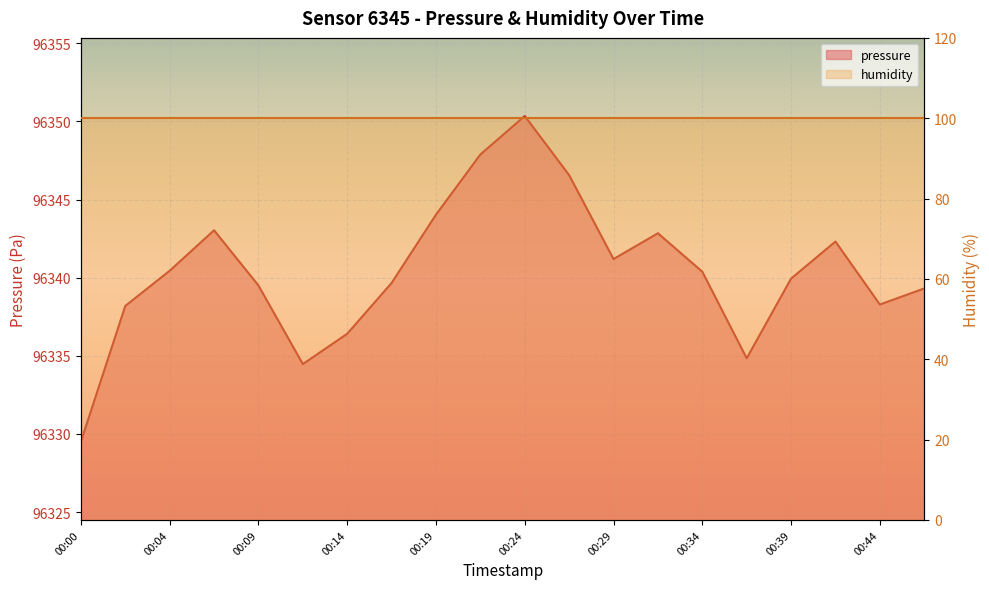

Is it true that the value at 00:44 is 60333.8?

False